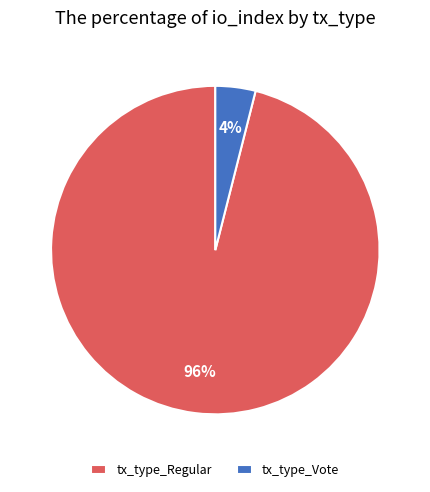

Count the number of slices in the pie.

2